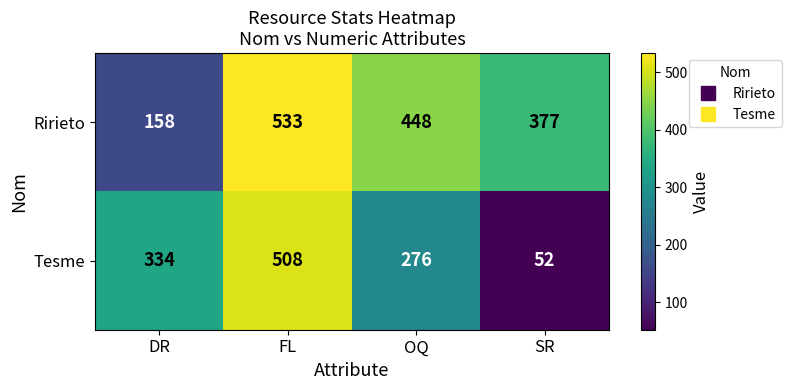

The value of Ririeto at OQ is 448. True or false?

True